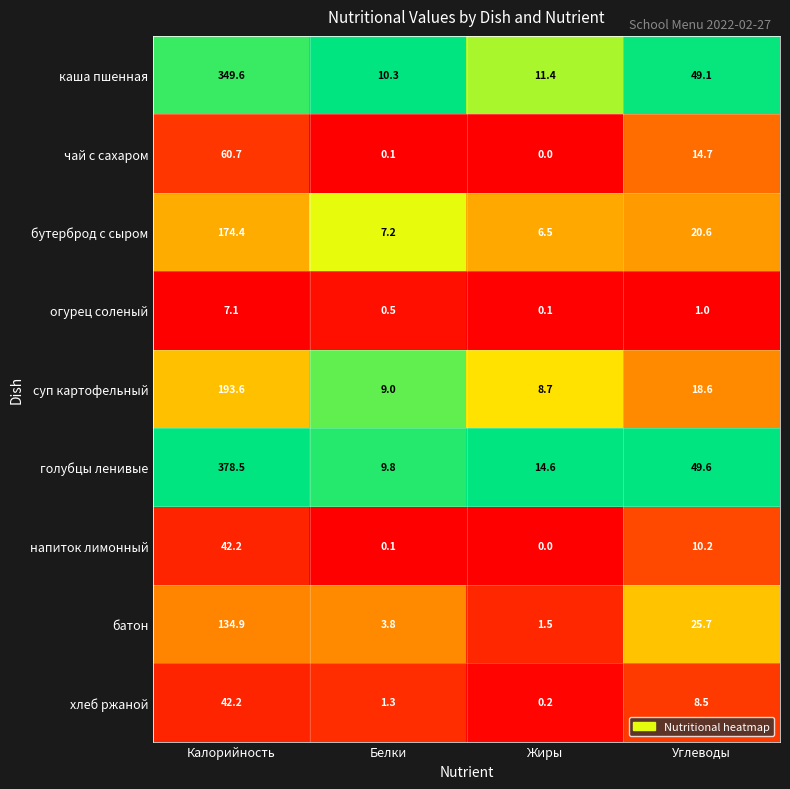

What is the sum of all чай с сахаром values?

75.5